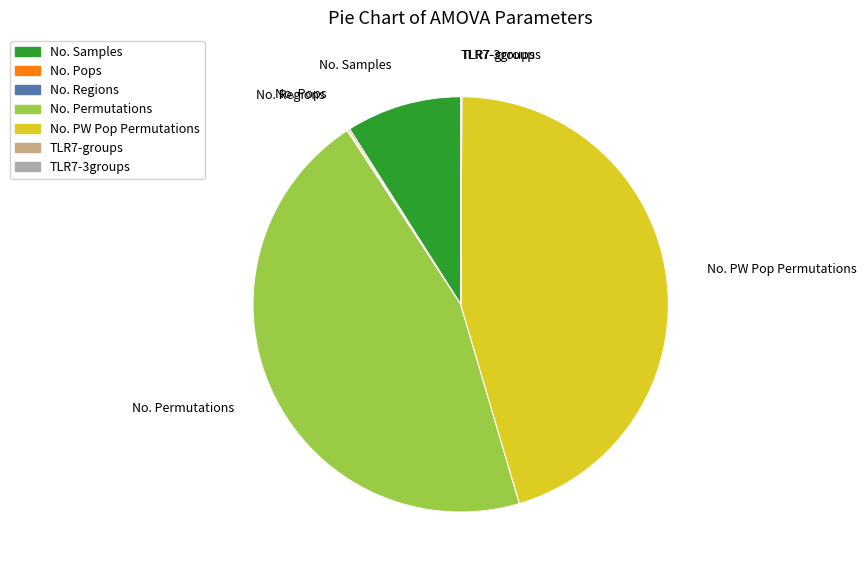

Approximately how many times larger is the value at No. PW Pop Permutations compared to No. Permutations?

1.0